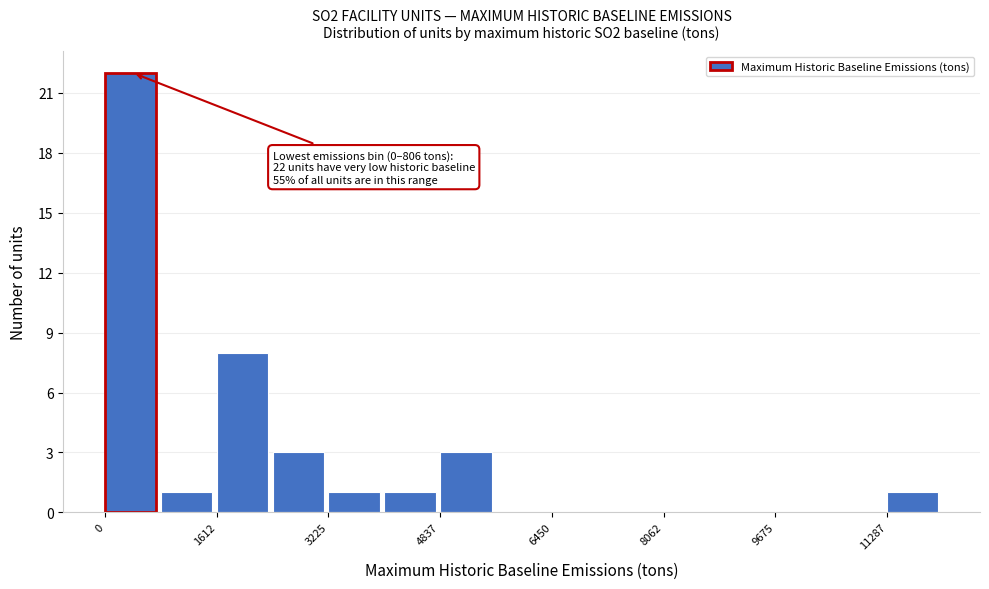

Which range on the x-axis has the tallest bar?

0 to 800